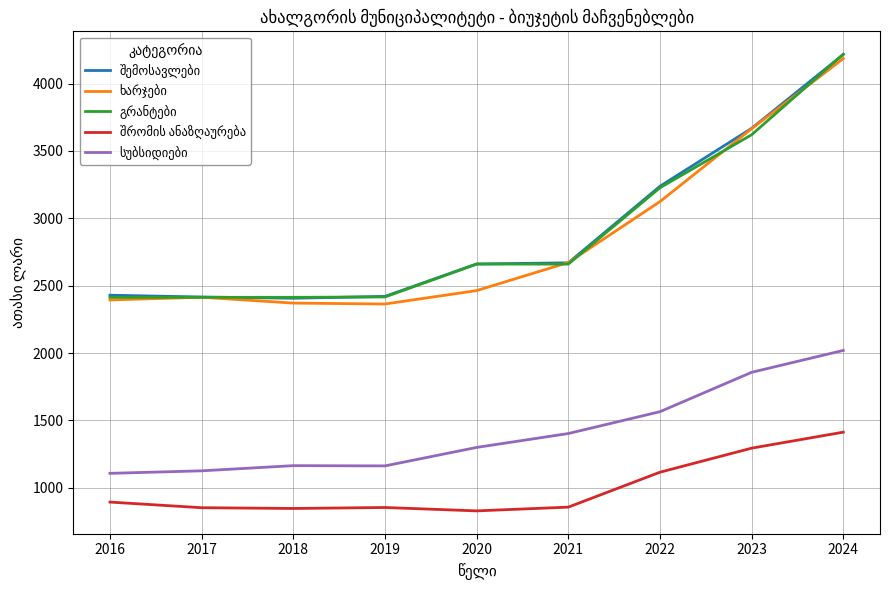

What is the smallest value displayed?

828.2